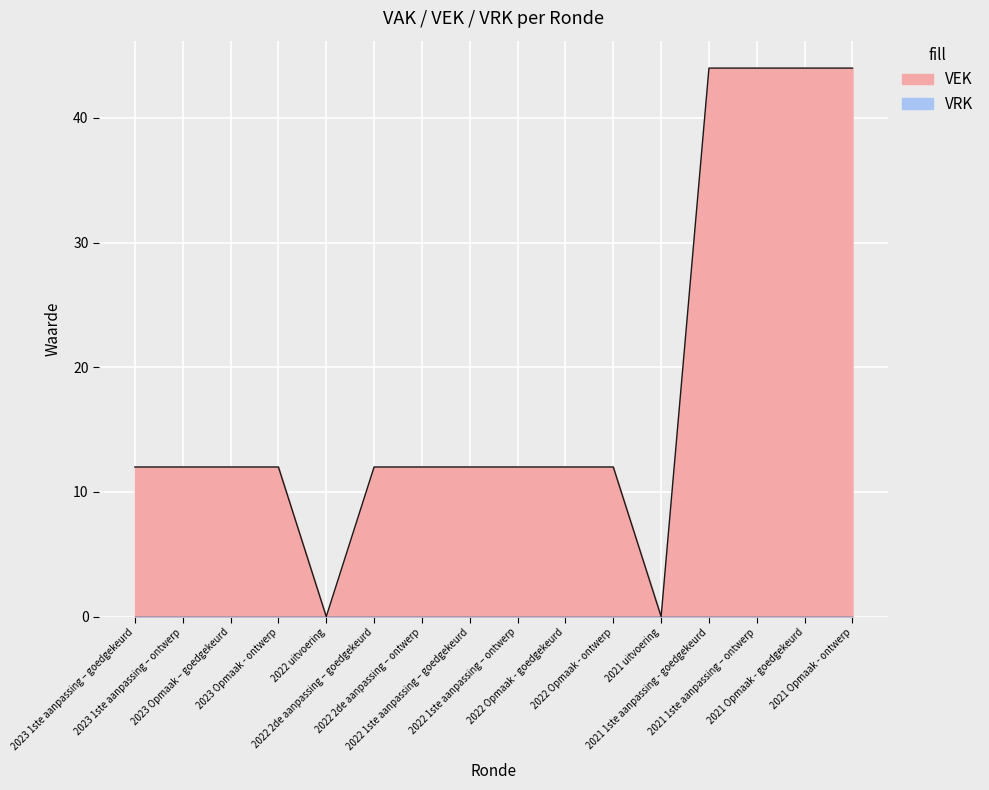

Which has a higher value, 2021 1ste aanpassing – ontwerp or 2023 1ste aanpassing – goedgekeurd?

2021 1ste aanpassing – ontwerp